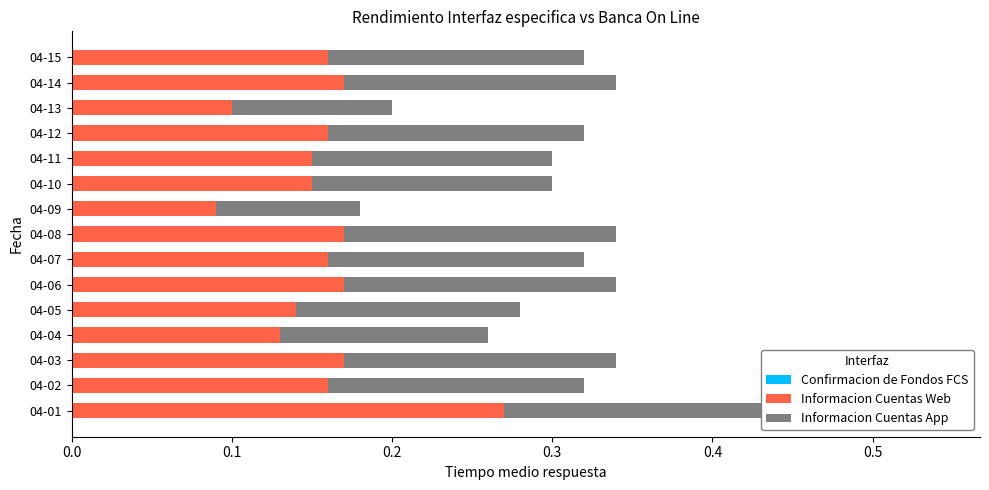

What are all the series names shown in the legend?

Confirmacion de Fondos FCS, Informacion Cuentas Web, Informacion Cuentas App